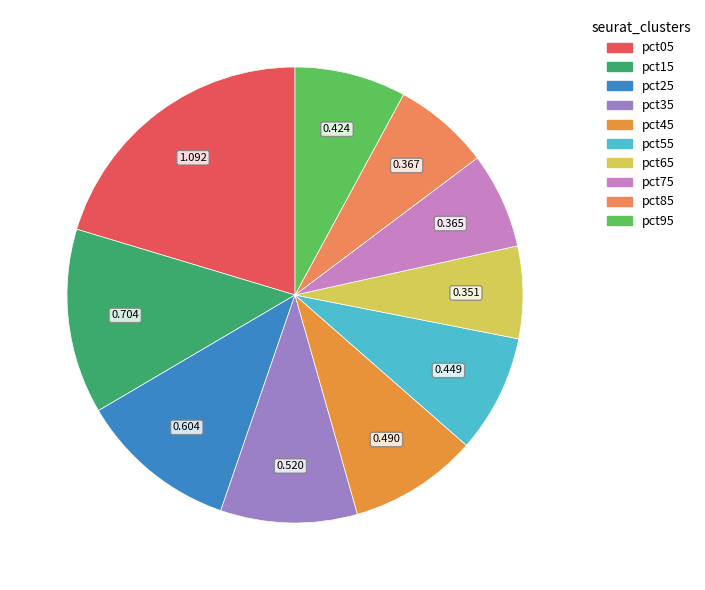

To the nearest percent, what is the combined percentage of pct35 and pct25?

21%